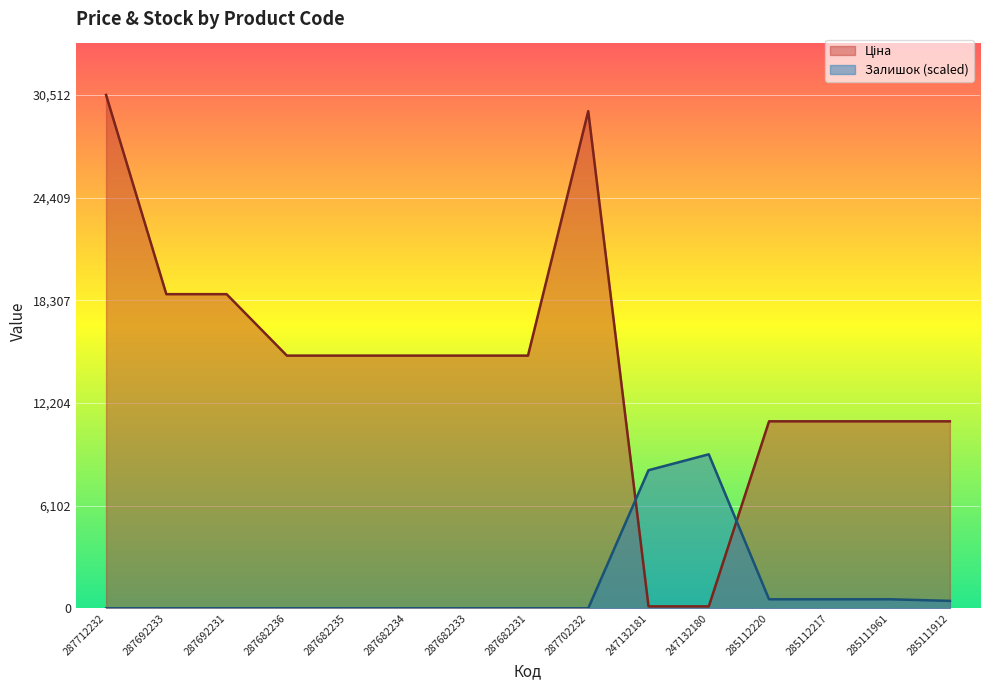

Reading left to right, transcribe all the data shown in this chart.

Ціна: 287712232=30512.3	287692233=18671.5	287692231=18671.5	287682236=15019.2	287682235=15019.2	287682234=15019.2	287682233=15019.2	287682231=15019.2	287702232=29548.9	247132181=113.3	247132180=113.3	285112220=11113.6	285112217=11113.6	285111961=11113.6	285111912=11113.6
Залишок: 287712232=0.0	287692233=0.0	287692231=0.0	287682236=0.0	287682235=0.0	287682234=0.0	287682233=0.0	287682231=0.0	287702232=0.0	247132181=8206.8	247132180=9153.7	285112220=536.6	285112217=536.6	285111961=536.6	285111912=441.9